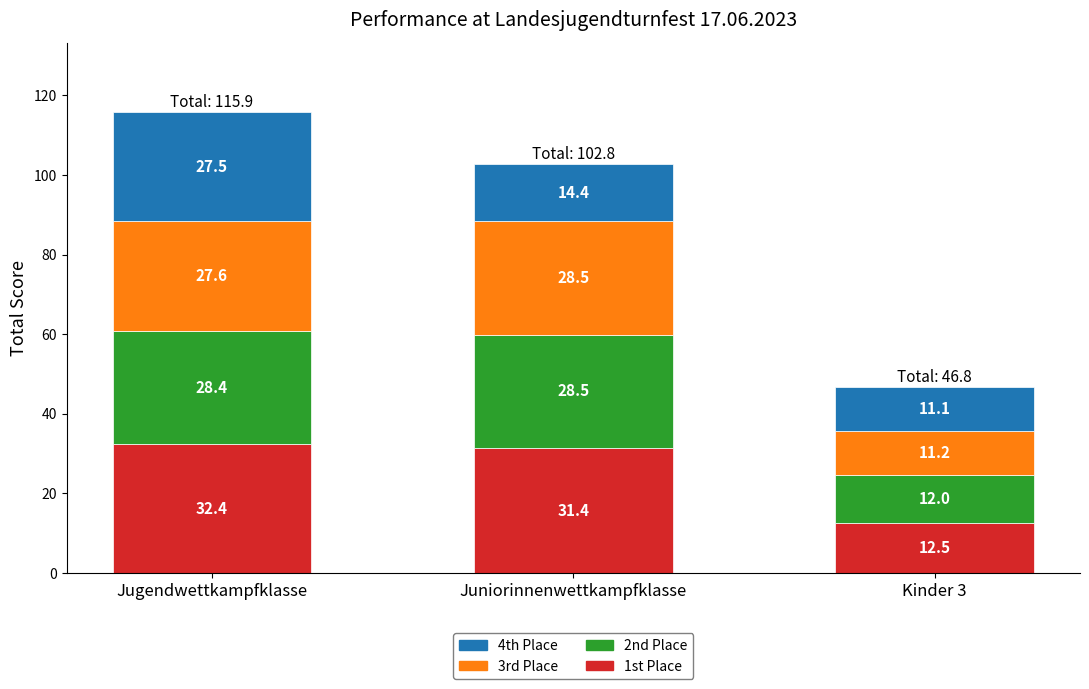

At which label does 1st Place first exceed 31?

Jugendwettkampfklasse